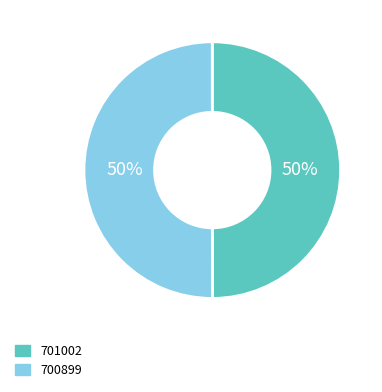

Combined, do 701002 and 700899 account for over 50%?

Yes